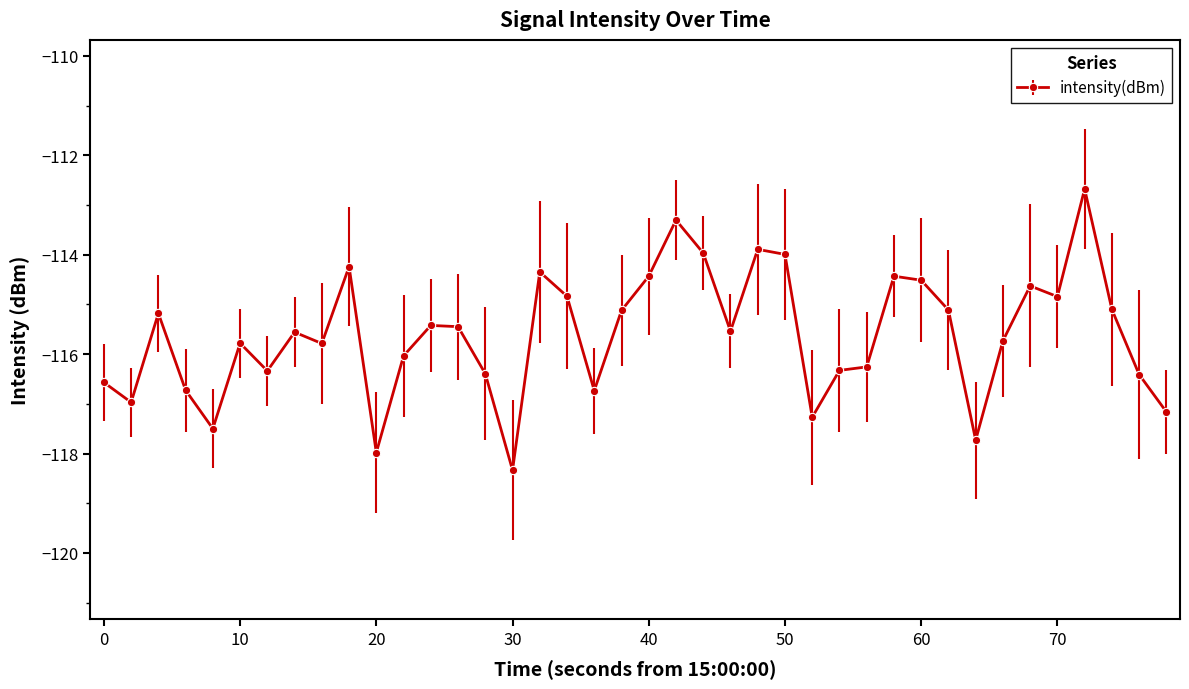

What is the maximum value shown in the chart?

-112.7